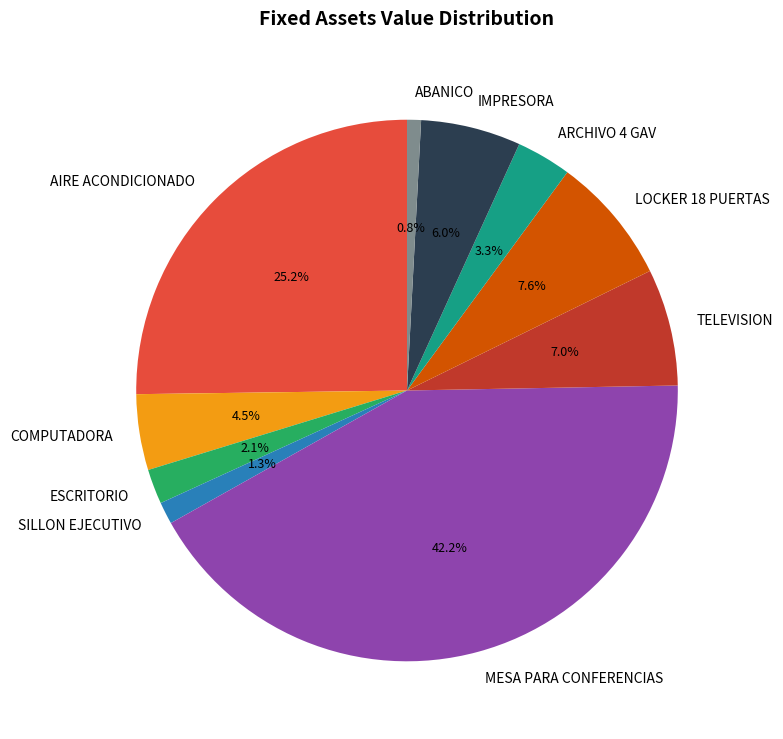

Combined, what portion of the pie is TELEVISION and AIRE ACONDICIONADO?

32.2%